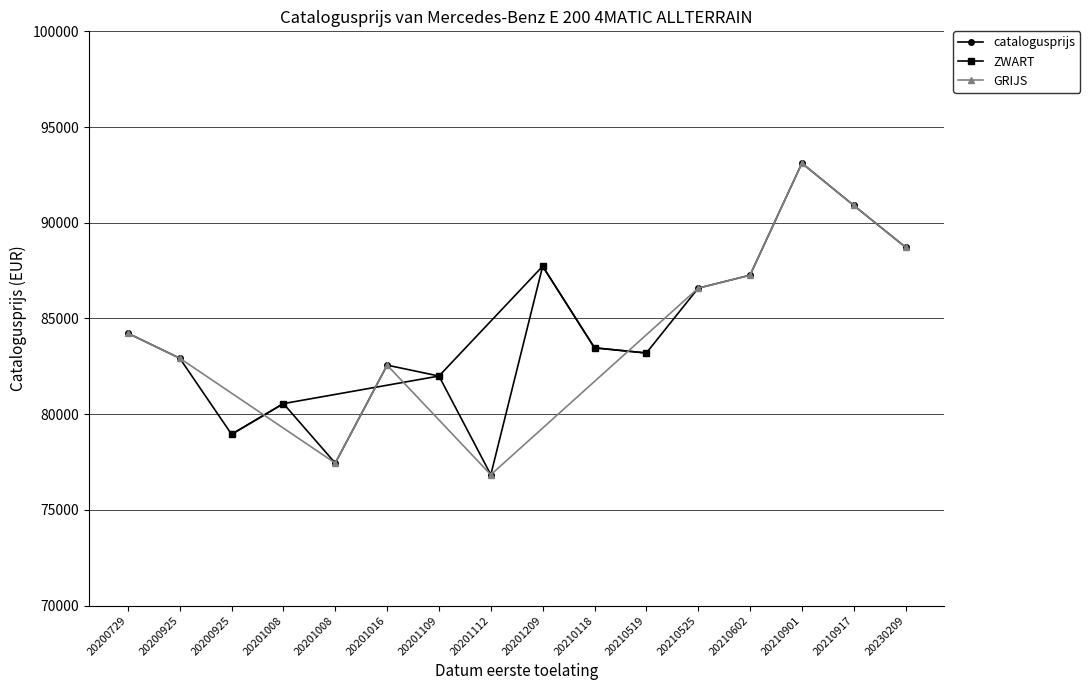

Is it true that the value at 20200925 is 119786?

False